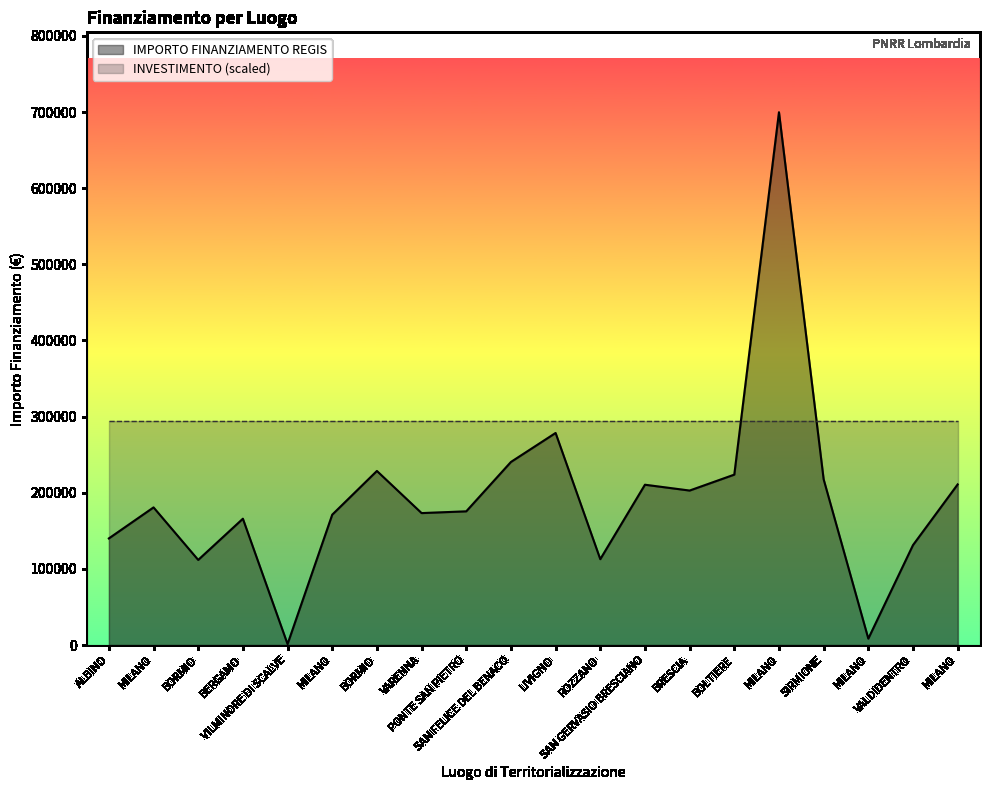

Reading right to left, what are all the values shown in this chart?

MILANO=210913.7	VALDIDENTRO=131200.0	MILANO=8377.6	SIRMIONE=217613.5	MILANO=699734.4	BOLTIERE=223771.4	BRESCIA=202864.8	SAN GERVASIO BRESCIANO=210514.6	ROZZANO=112730.4	LIVIGNO=278493.2	SAN FELICE DEL BENACO=240397.6	PONTE SAN PIETRO=175568.4	VARENNA=173263.3	BORMIO=228592.8	MILANO=171177.7	VILMINORE DI SCALVE=1200.0	BERGAMO=165869.6	BORMIO=111760.0	MILANO=180728.6	ALBINO=140000.0